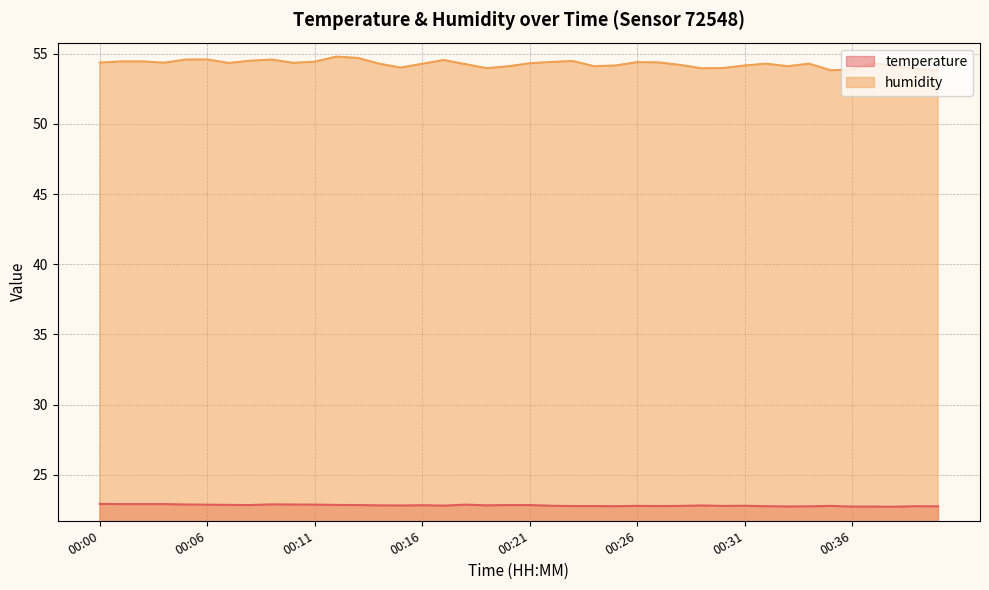

Rank the series by their maximum value, from lowest to highest.

temperature, humidity